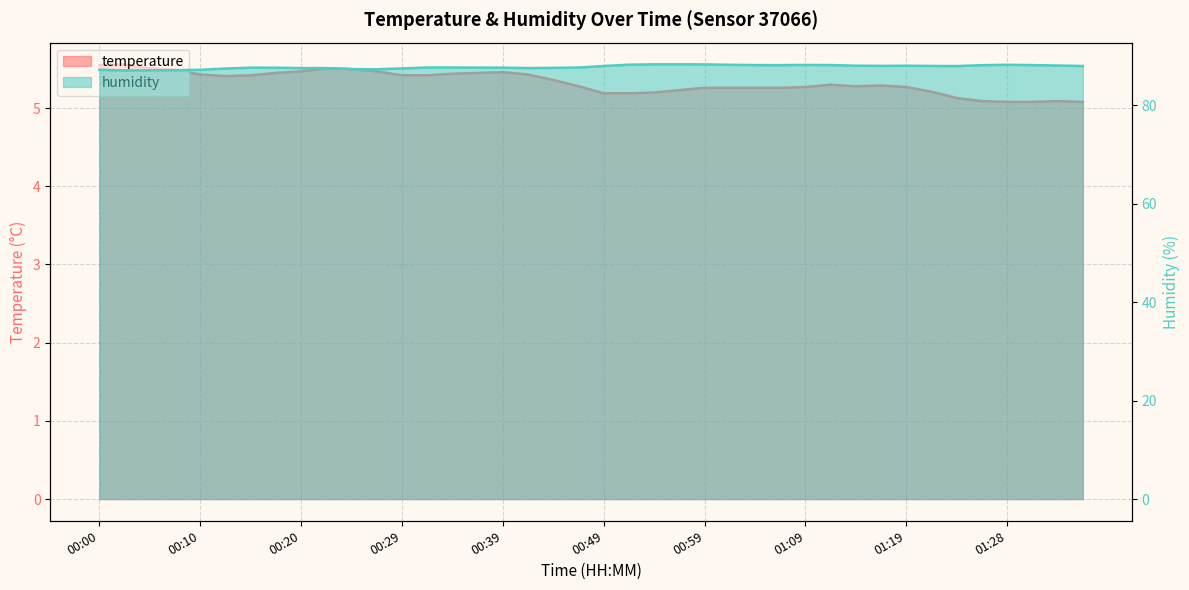

What is the sum of the humidity values at 00:05 and 00:56?

175.4